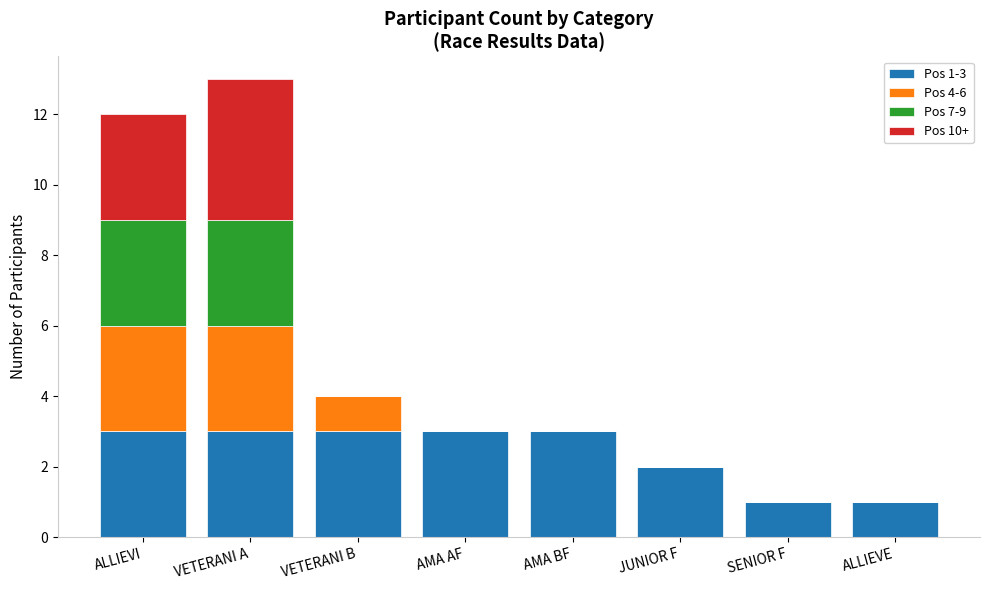

At AMA AF, list the series in order from largest to smallest.

Pos 1-3, Pos 4-6, Pos 7-9, Pos 10+